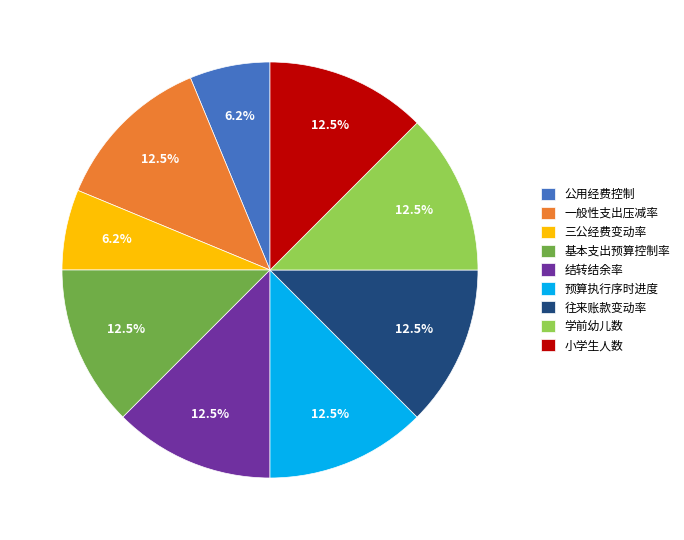

To the nearest percent, what percentage of the pie is 三公经费变动率?

6%